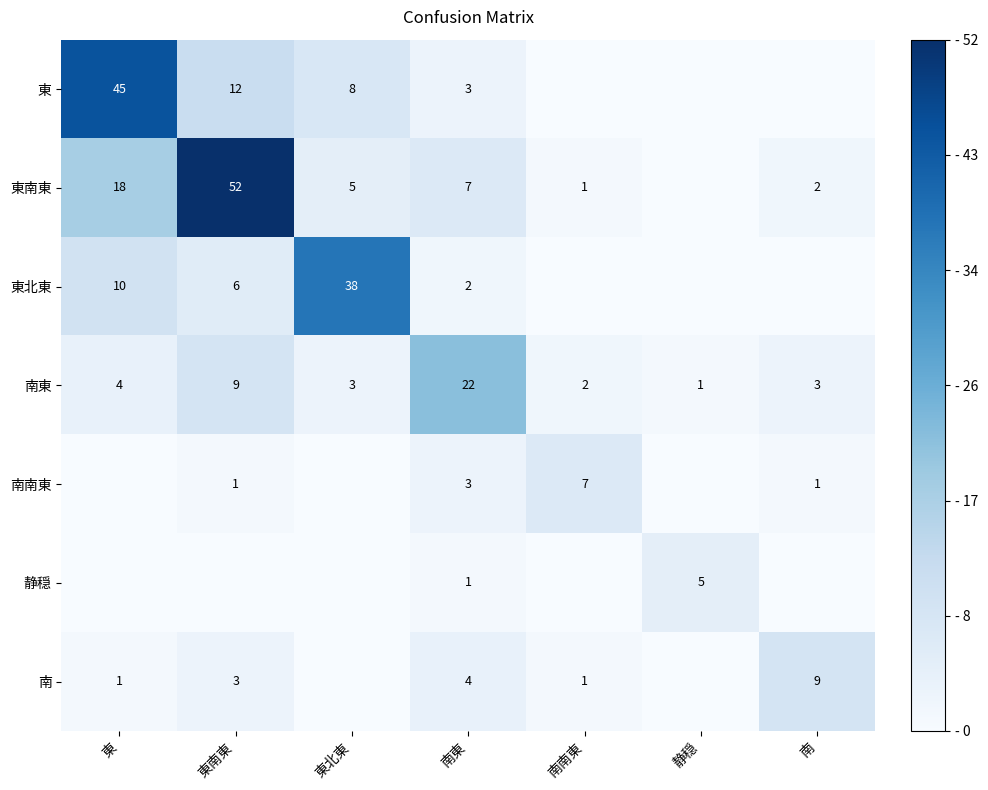

What is the spread (max minus min) of values at 南東?

21